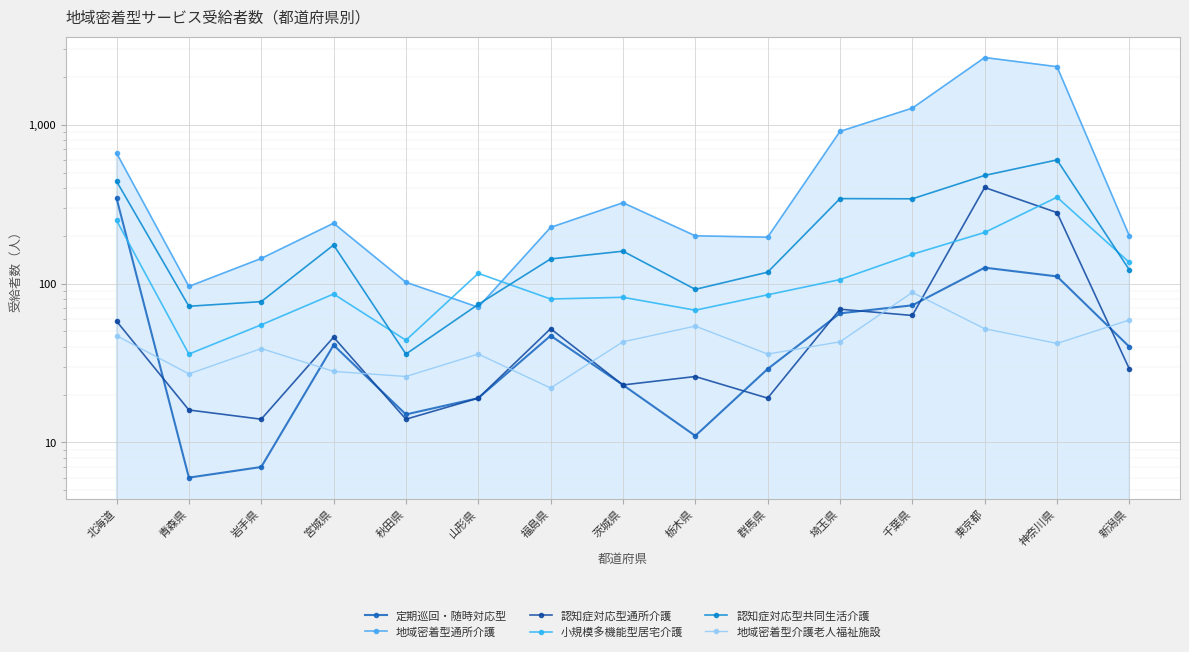

What are all the series names shown in the legend?

定期巡回・随時対応型, 地域密着型通所介護, 認知症対応型通所介護, 小規模多機能型居宅介護, 認知症対応型共同生活介護, 地域密着型介護老人福祉施設